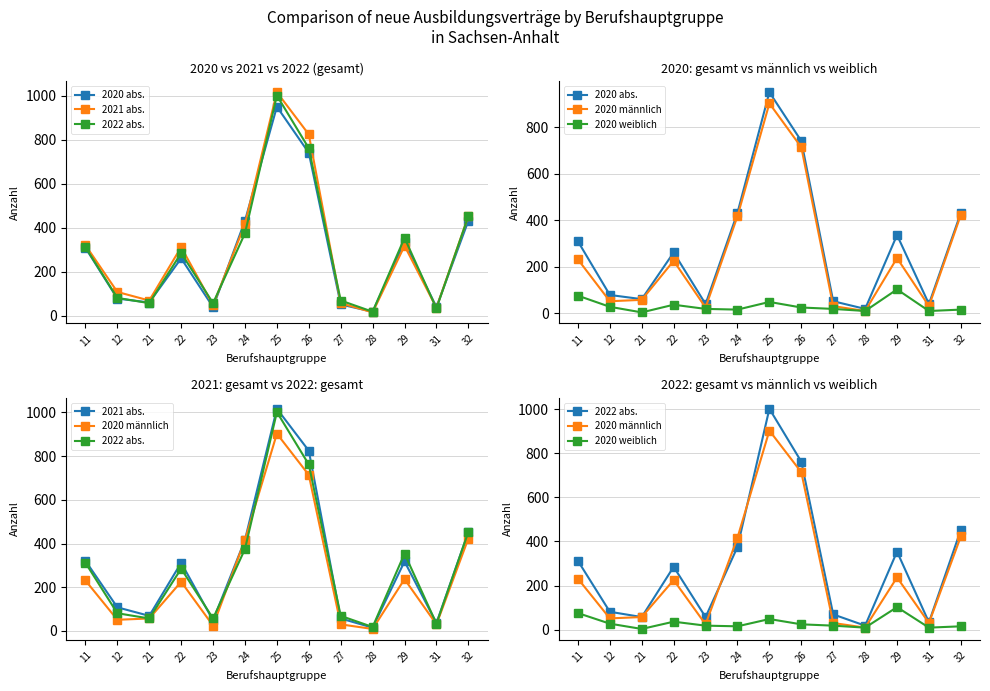

True or false: 2021 abs. and 2020 männlich intersect in this chart.

False